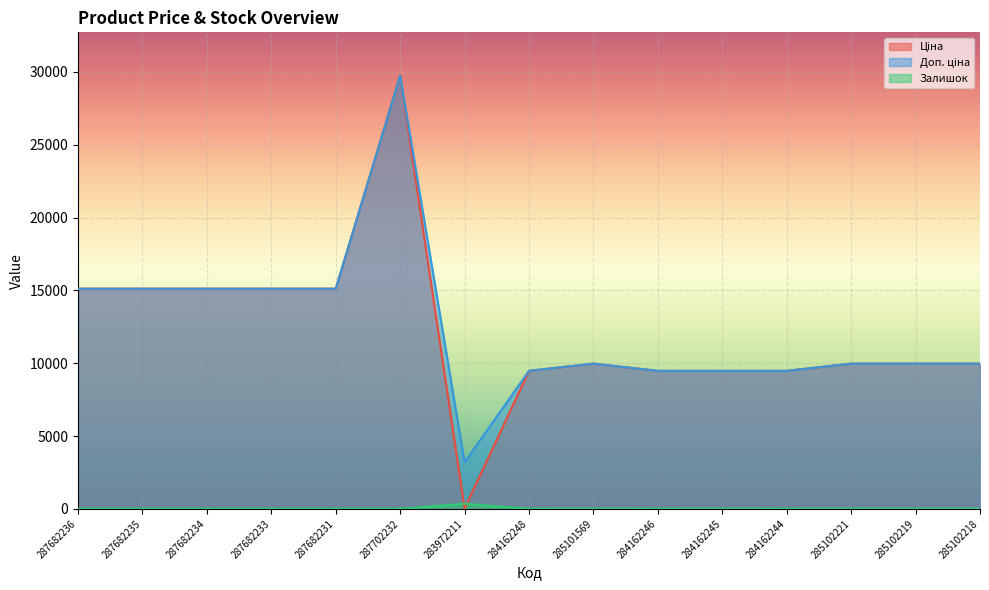

What is the average value of the Доп. ціна series?

12424.8